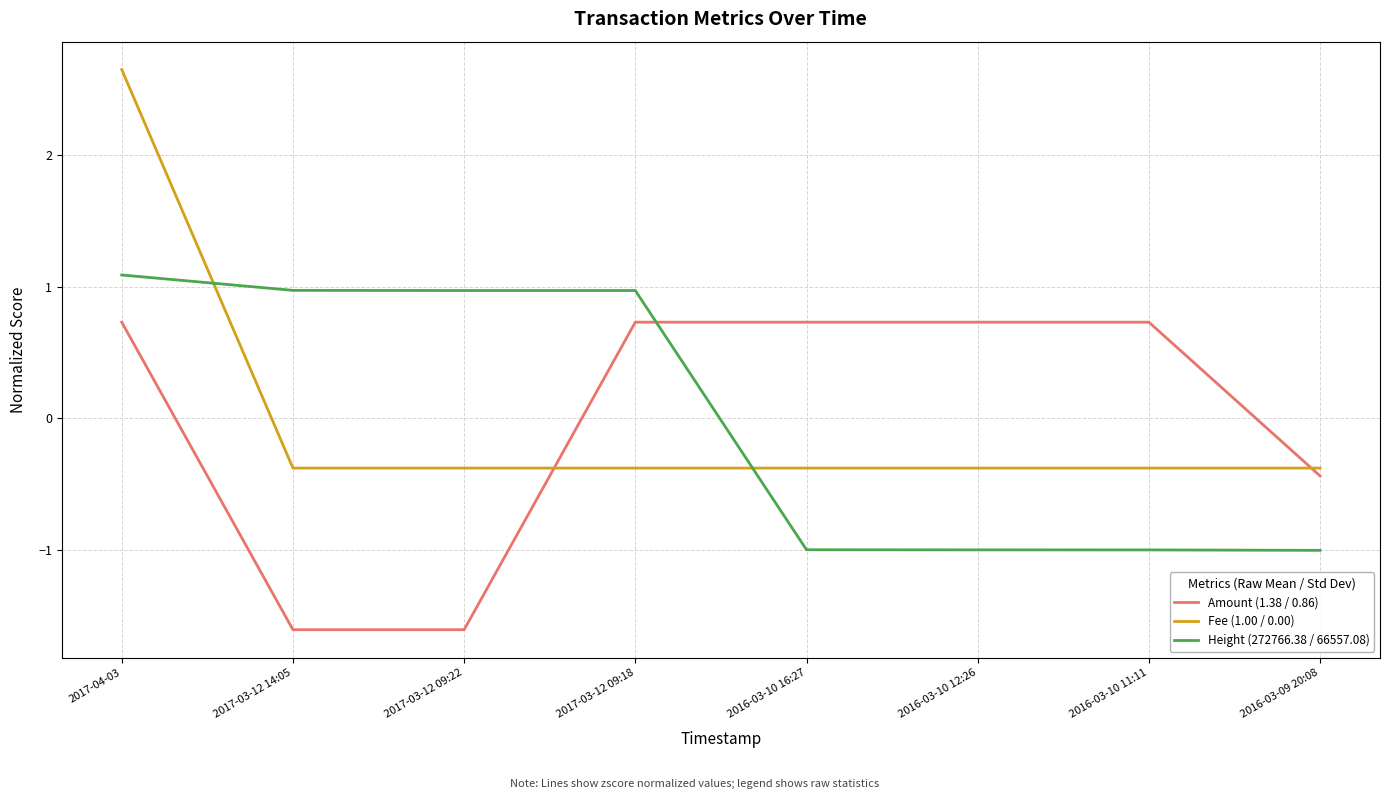

True or false: Fee (1.00 / 0.00) and Amount (1.38 / 0.86) cross at least once.

True